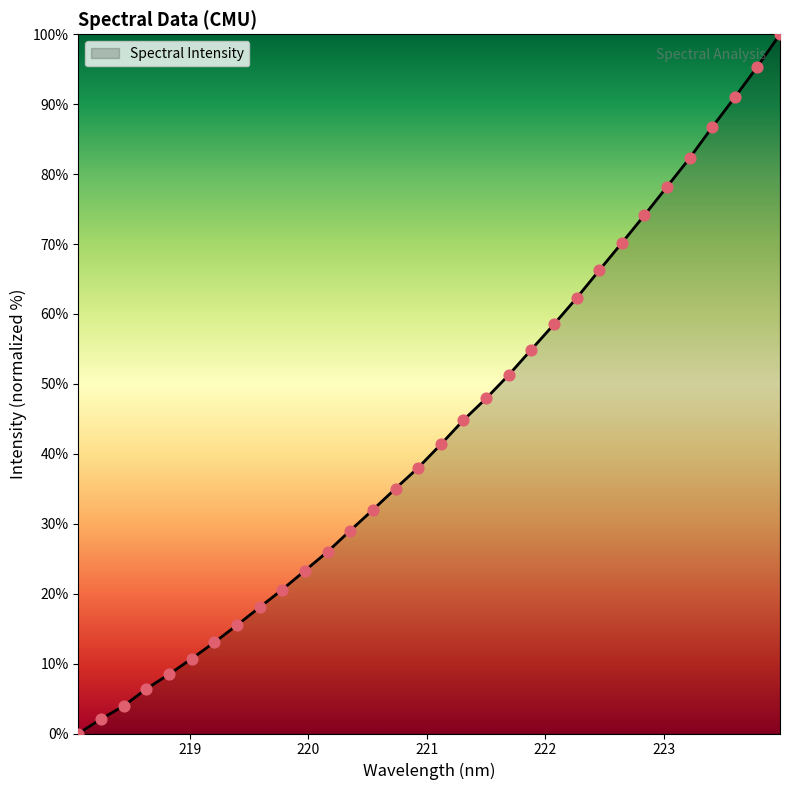

What is the greatest value displayed?

100.0